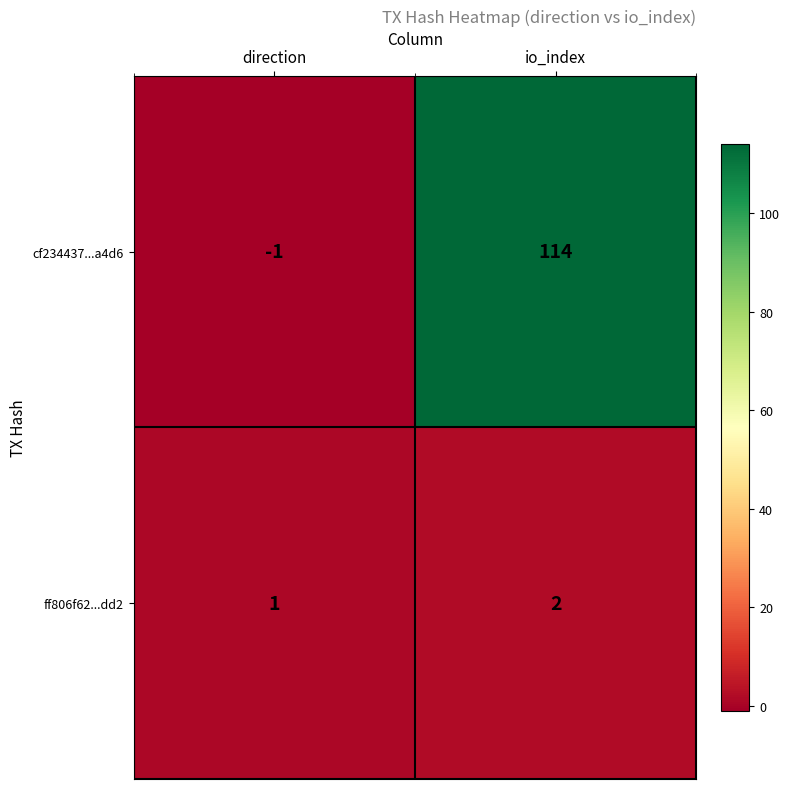

What is the maximum value shown in the chart?

114